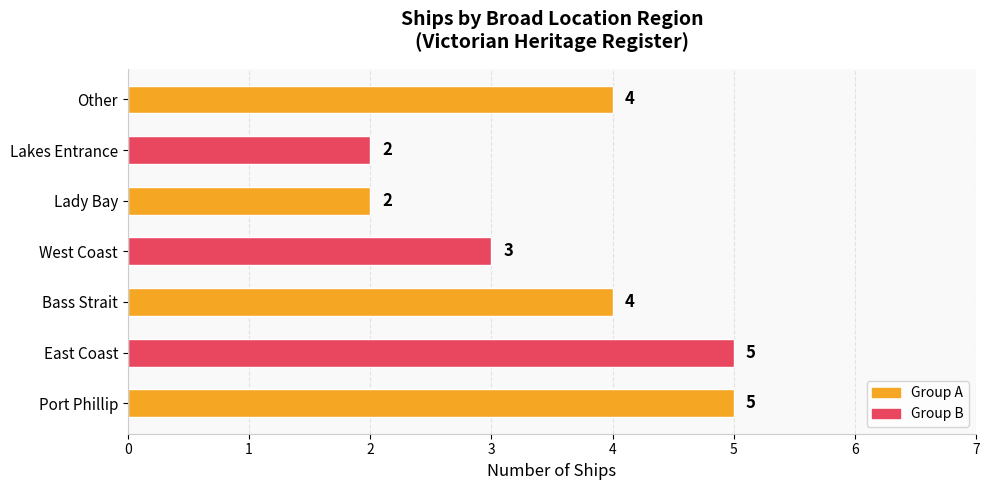

Where is the data nearest to the value 3?

West Coast